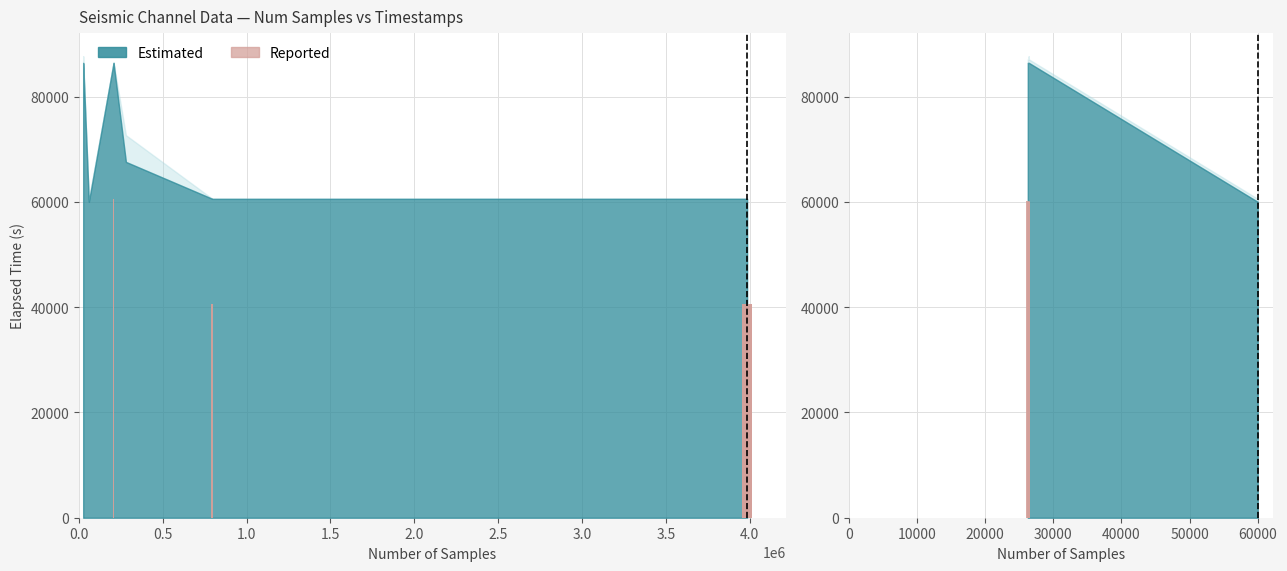

Is it true that the value at 1.0 is 60039?

True